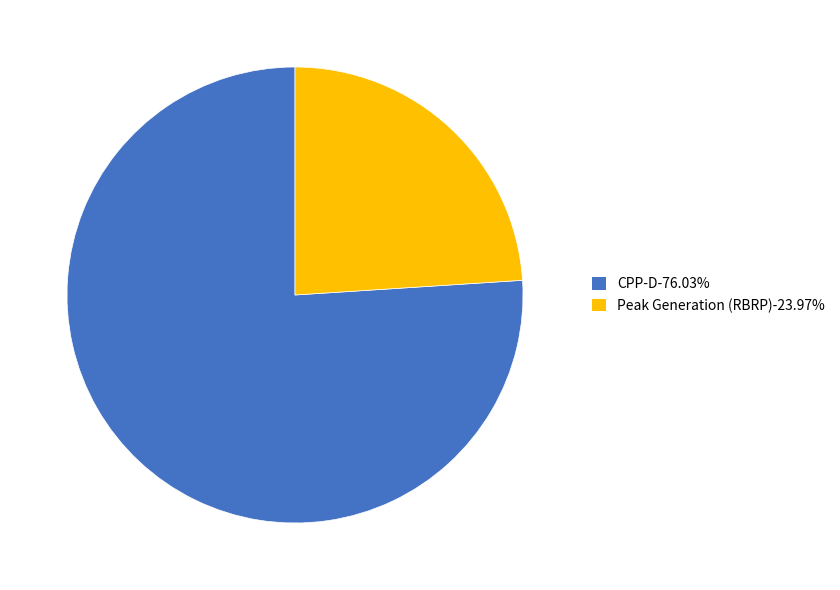

What is the ratio of the value at Peak Generation (RBRP)-23.97% to the value at CPP-D-76.03%?

0.3